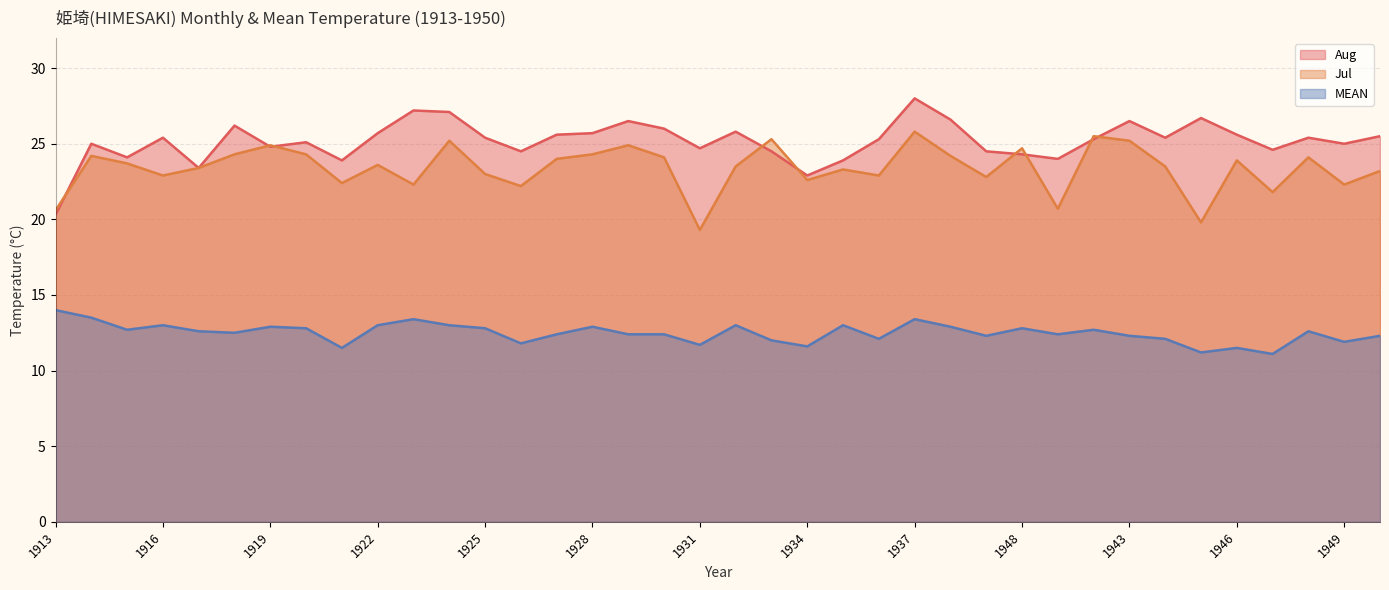

How many times do Aug and Jul cross each other?

9